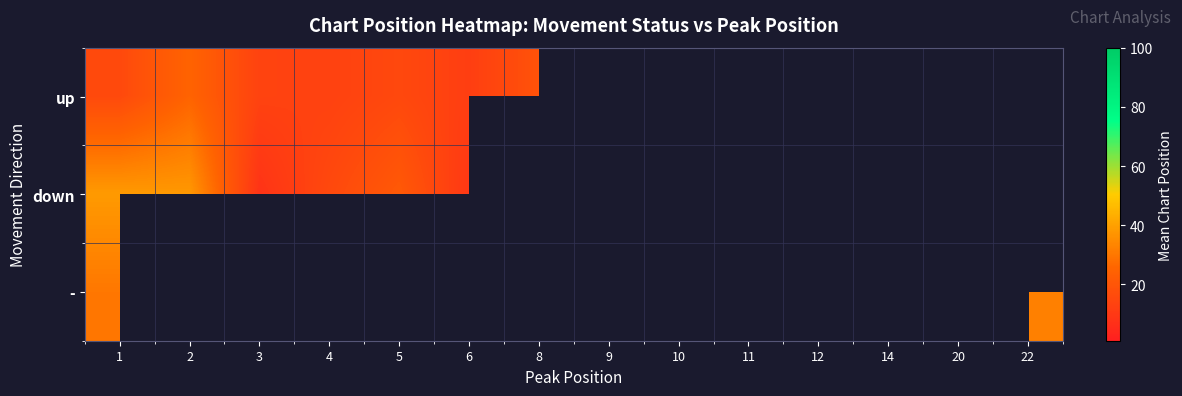

What is the difference between the highest and lowest values at 3?

5.5